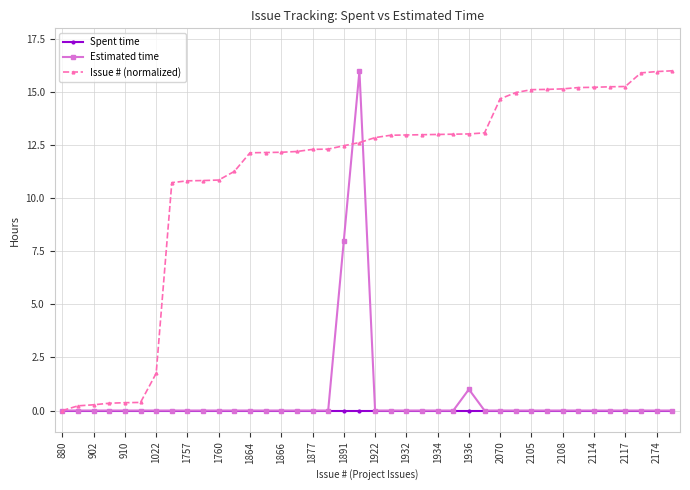

Which series has the largest total across all categories?

Issue # (normalized)